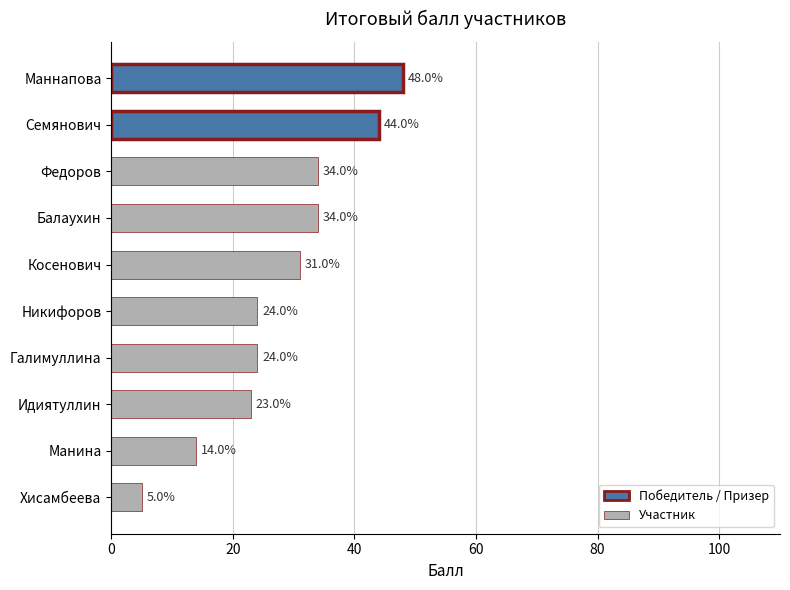

True or false: the data shows 34 at Федоров.

True